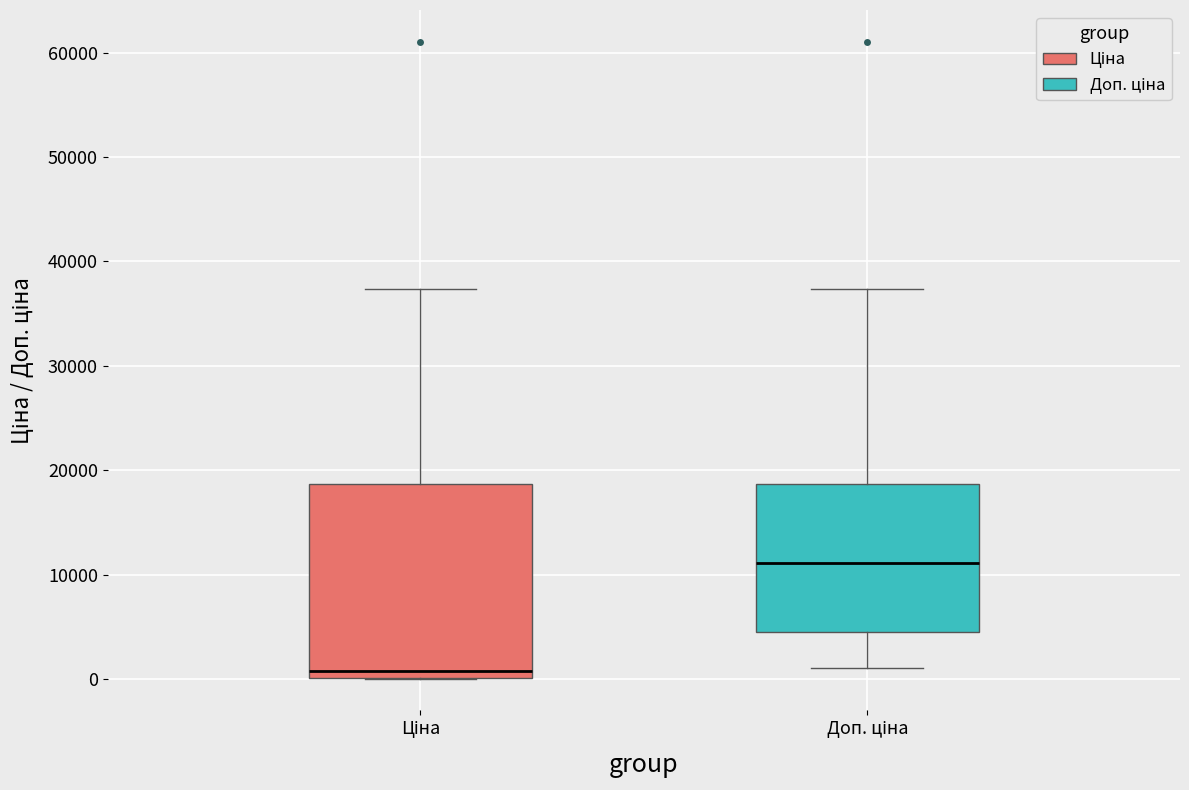

Which box has the lowest median line?

Ціна